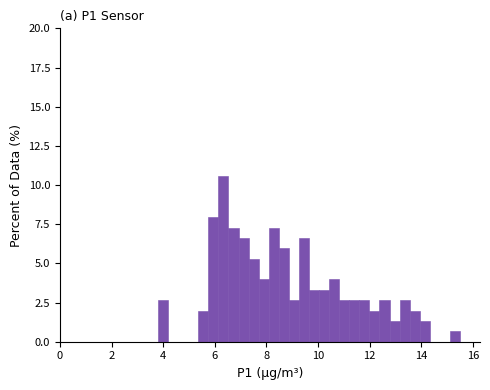

Around what value on the x-axis is the tallest bar? Give the approximate position of its centre, as read against the axis.

6.4